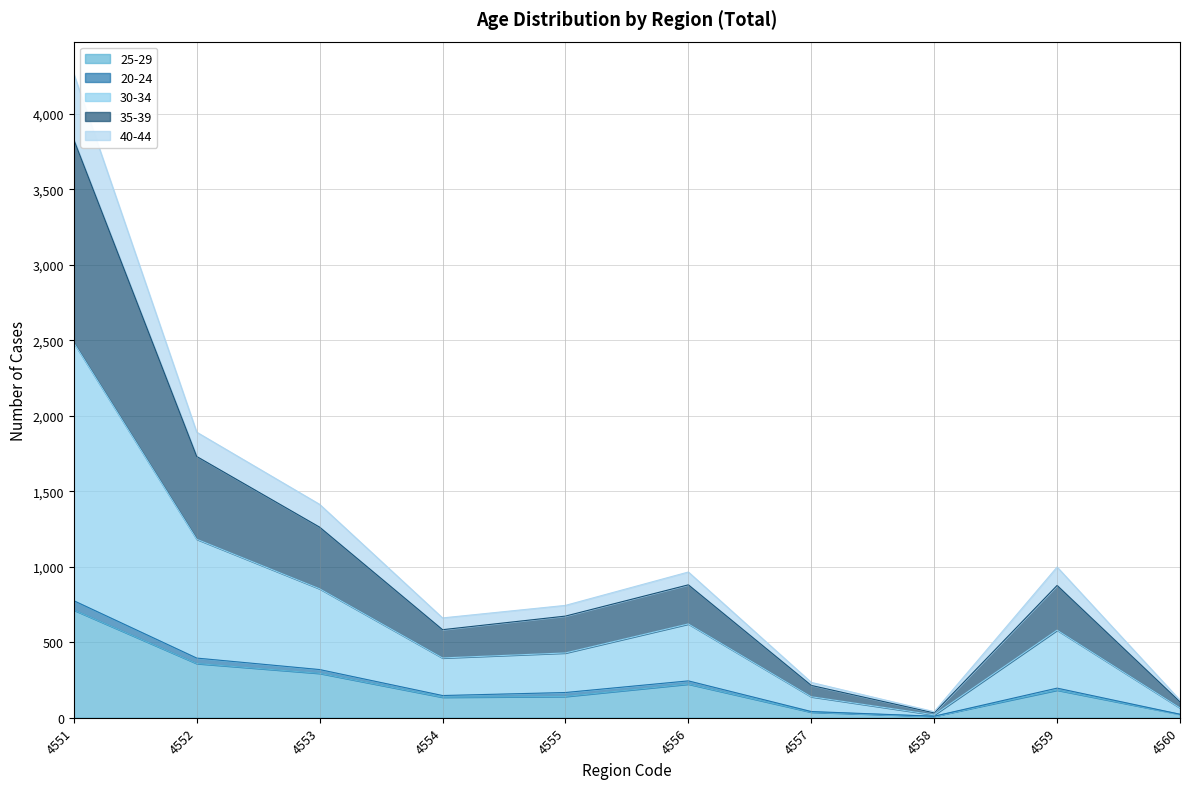

At which category is the sum across all series the highest?

4551